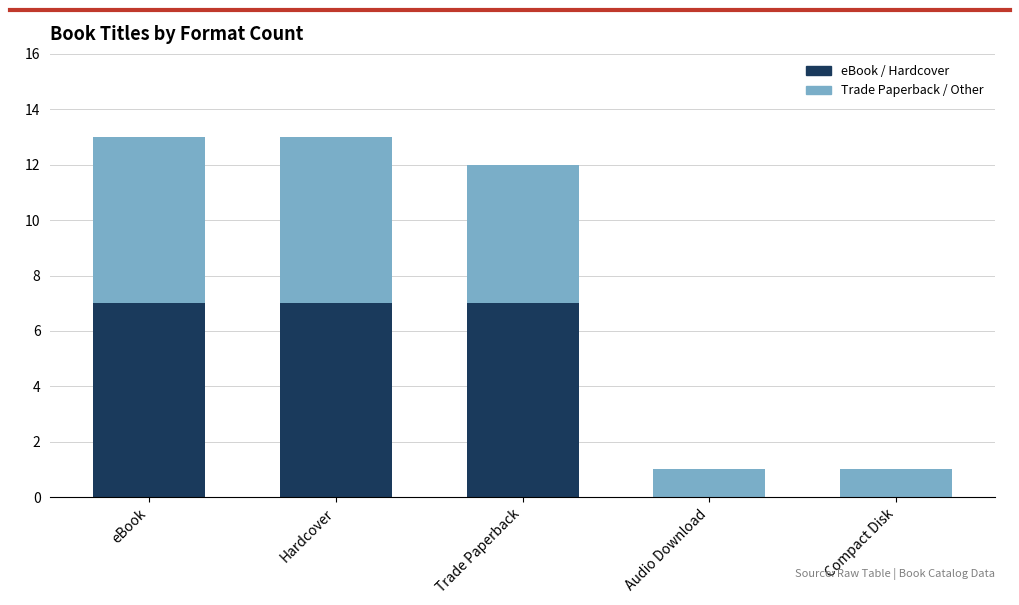

What is the total value across all series at Trade Paperback?

12